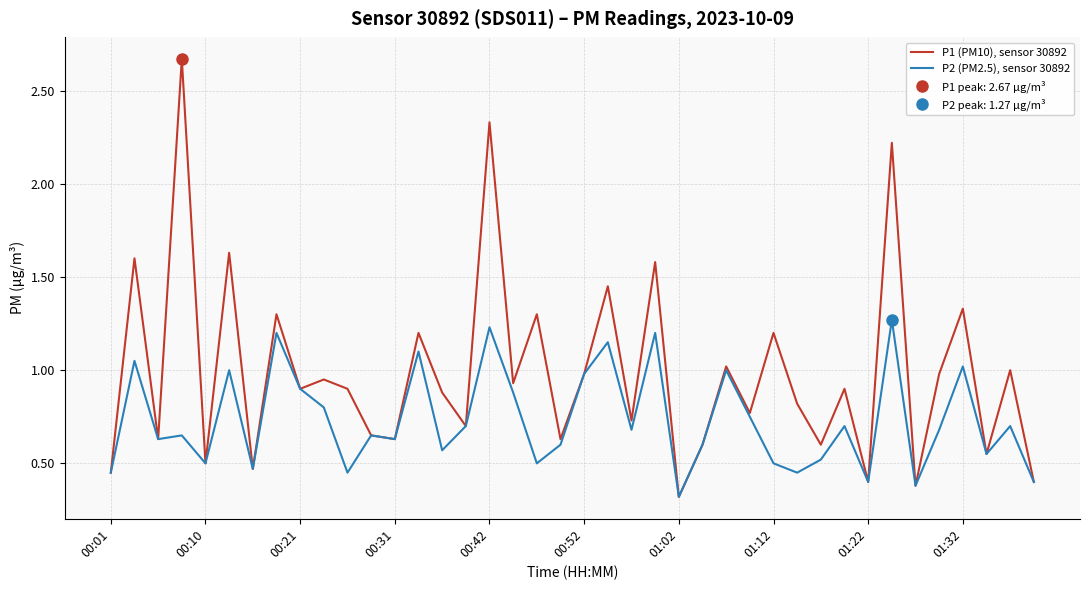

The value of P1 (PM10), sensor 30892 at 26 is 1.6. True or false?

False